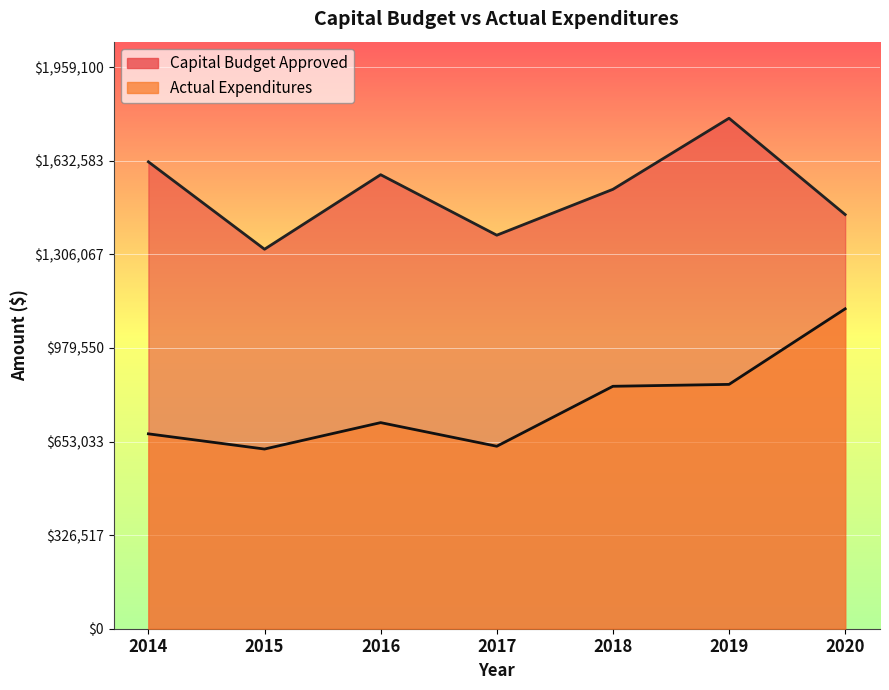

Where is the first local maximum for Capital Budget Approved?

2016